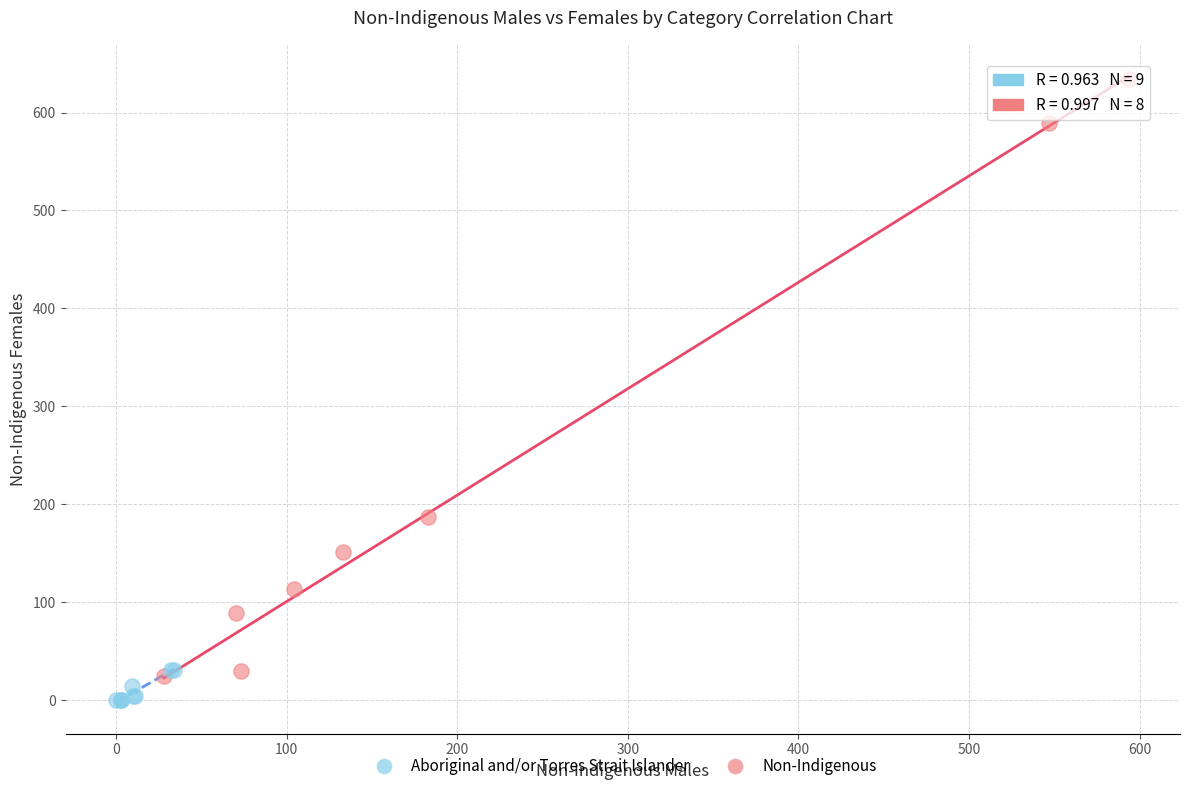

Which series has the widest spread of Y values?

Non-Indigenous